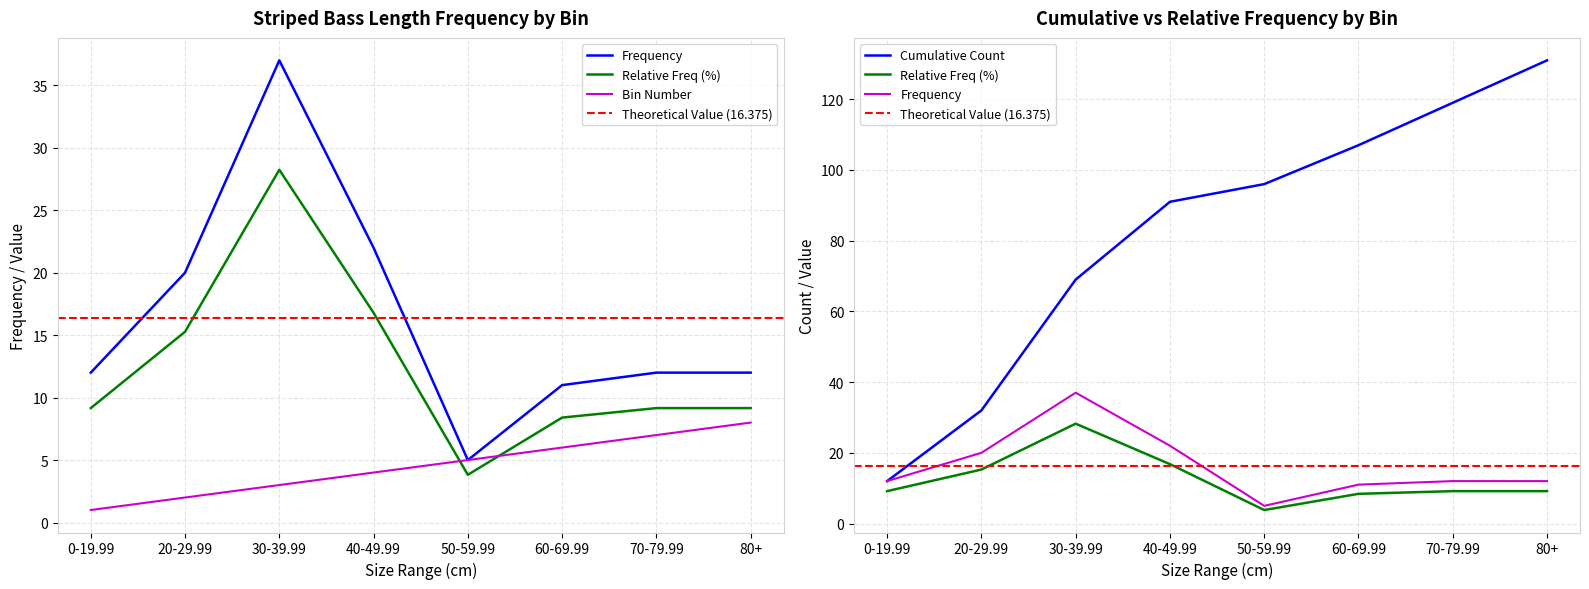

Is it true that Relative Freq equals 16.8 at 40-49.99?

True